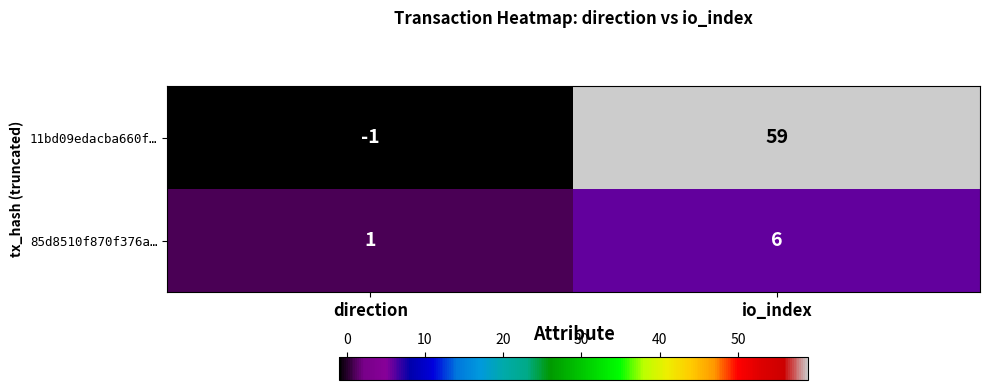

The value of 85d8510f870f376a… at direction is 0. True or false?

False